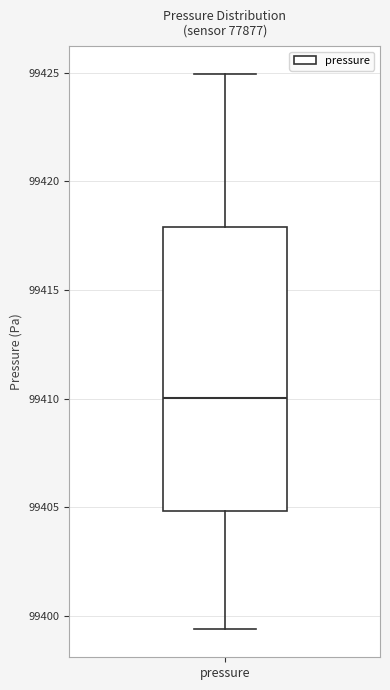

Transcribe this box plot: give where the median line is, the range the box spans, and where the two whiskers end, as read against the y-axis. The values are not printed on the chart, so give them approximately, as read against the axis.

median 99410.0, box 99405.0 to 99418.0, whiskers 99399.5 to 99425.0